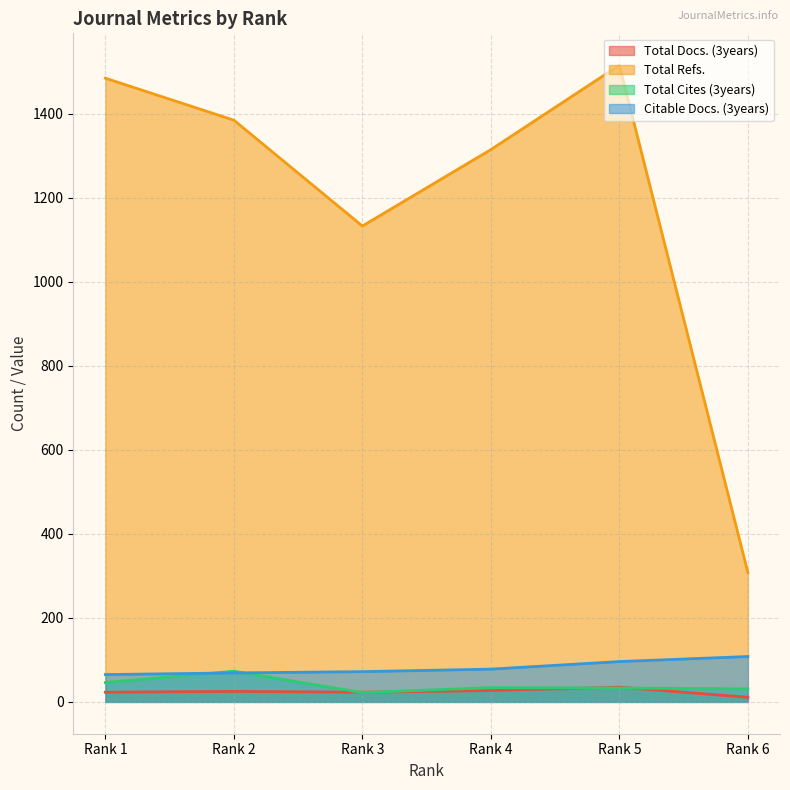

What is the lowest value of the Total Refs. series?

308